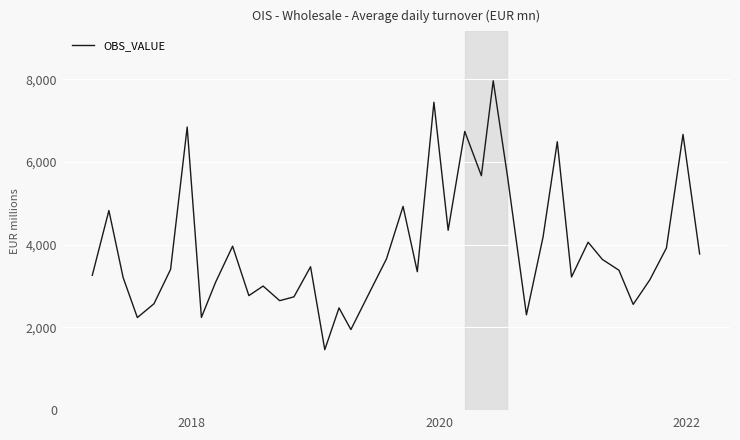

What is the greatest value displayed?

7966.5